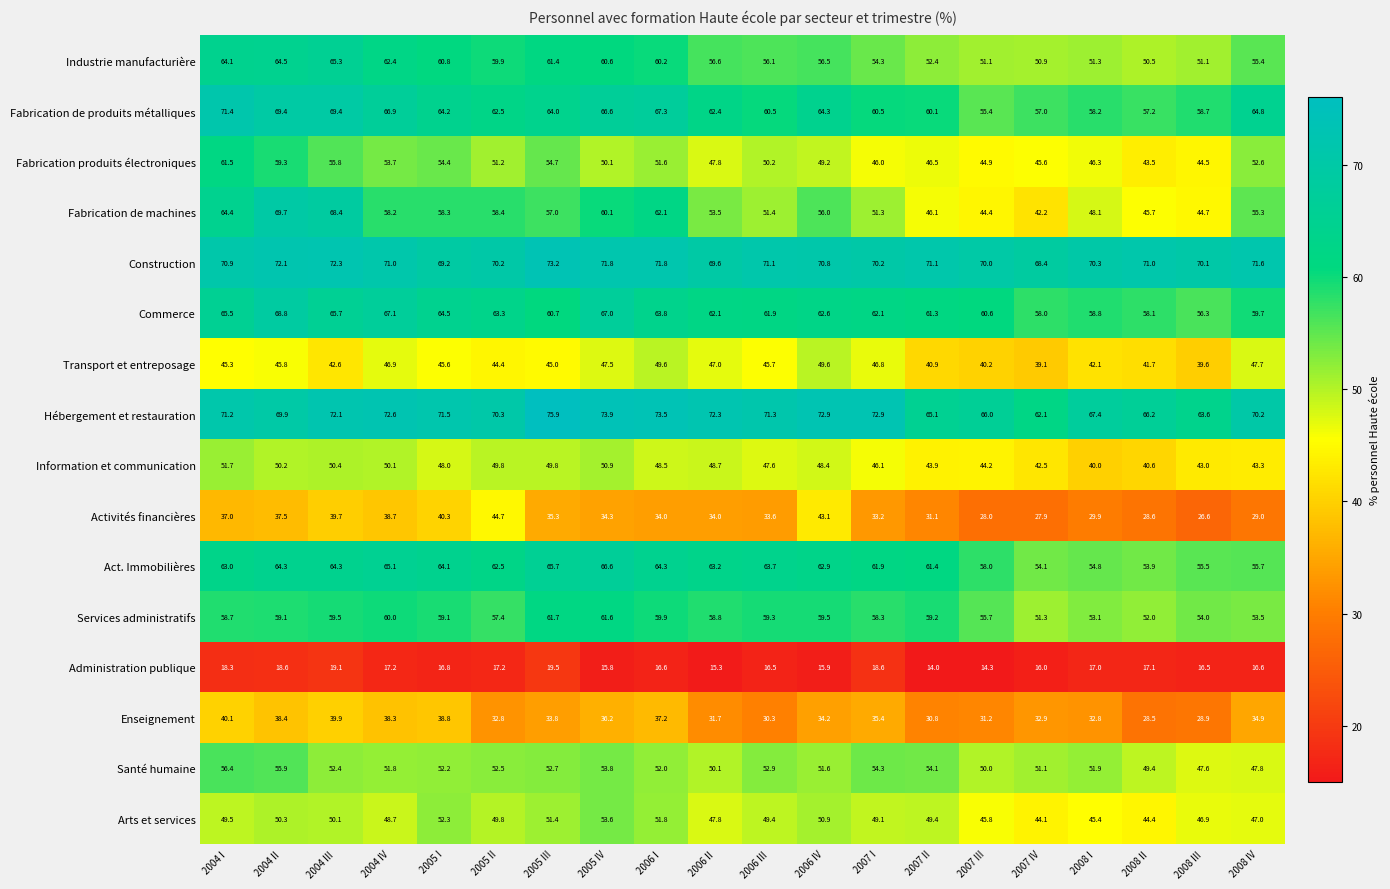

What is the difference between the Act. Immobilières values at 2008 IV and 2007 IV?

1.6